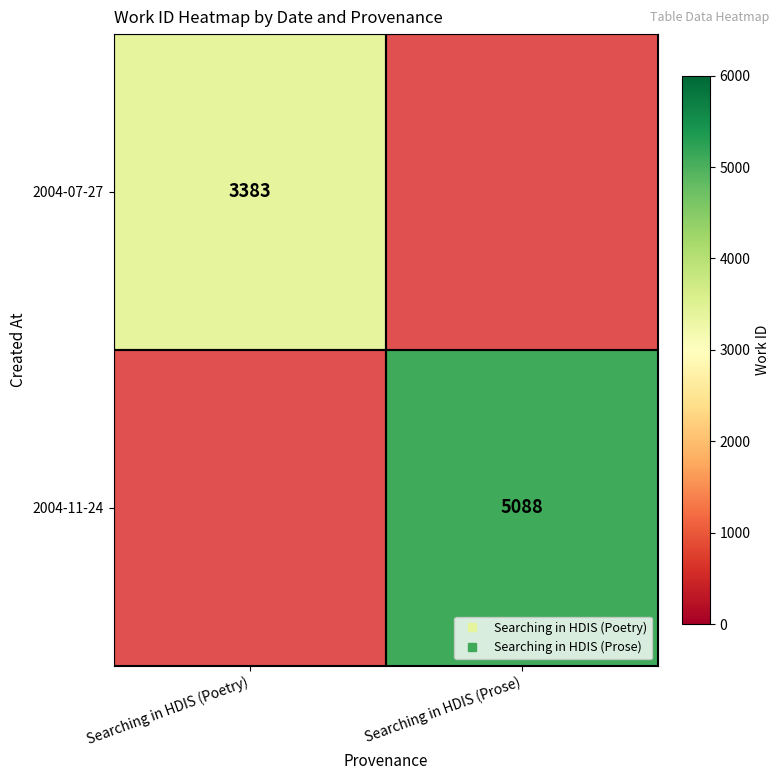

How many distinct data groups are displayed?

2